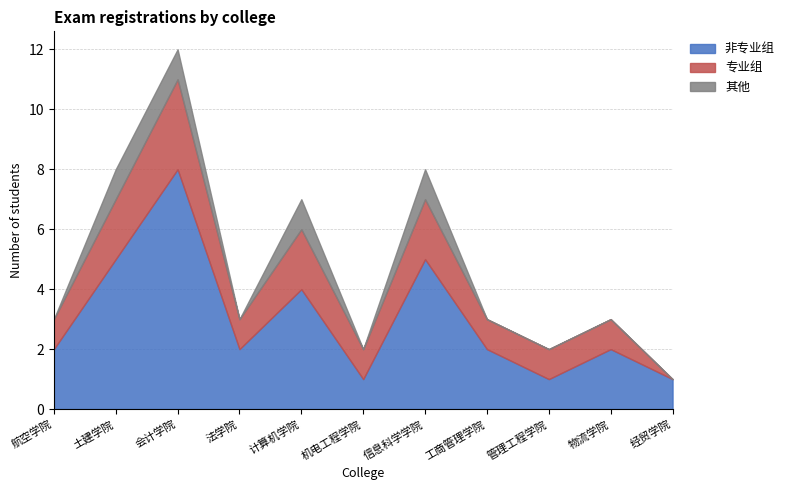

What is the value of the 专业组 point at the 10th from the left?

1